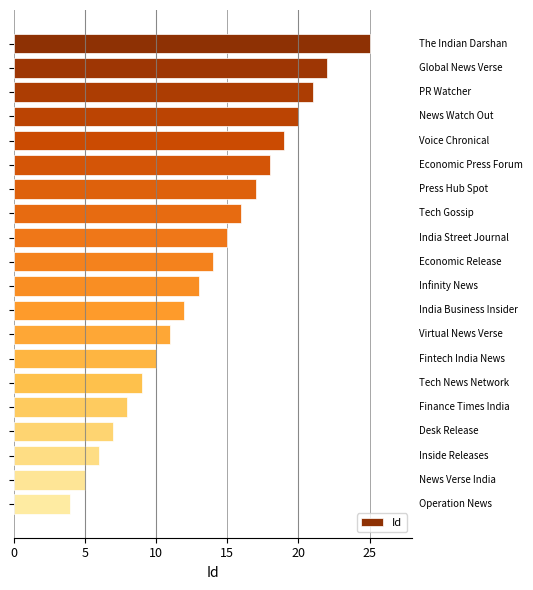

How many bars are there in total?

20